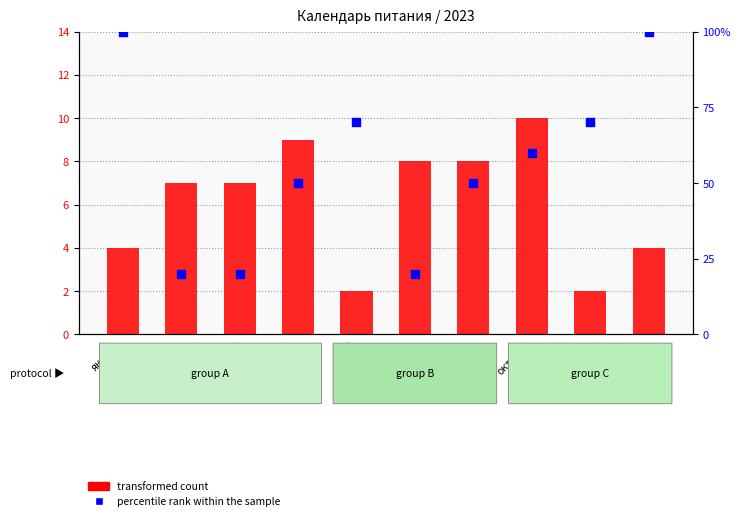

Which series reaches the minimum Y coordinate?

transformed count